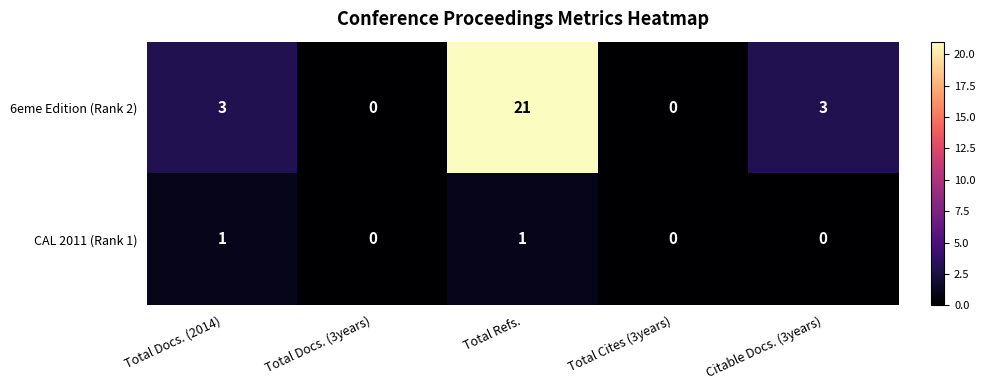

Count the CAL 2011 (Rank 1) values in the range 0 to 1.

5